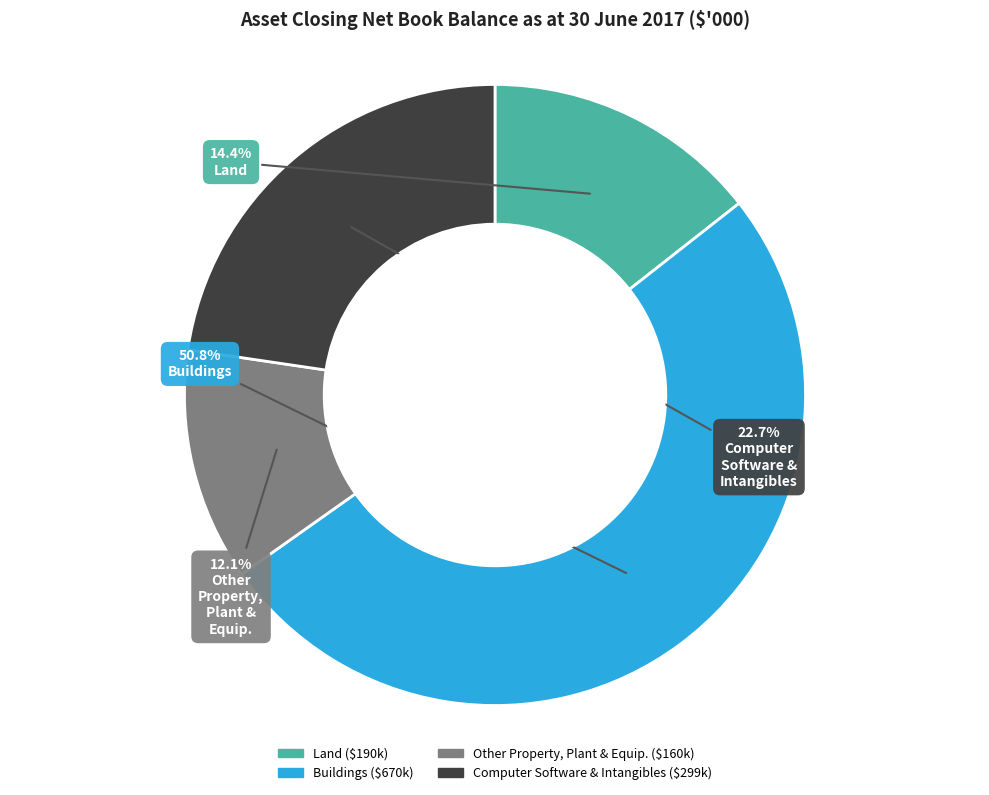

Is there a majority slice in this chart?

Yes